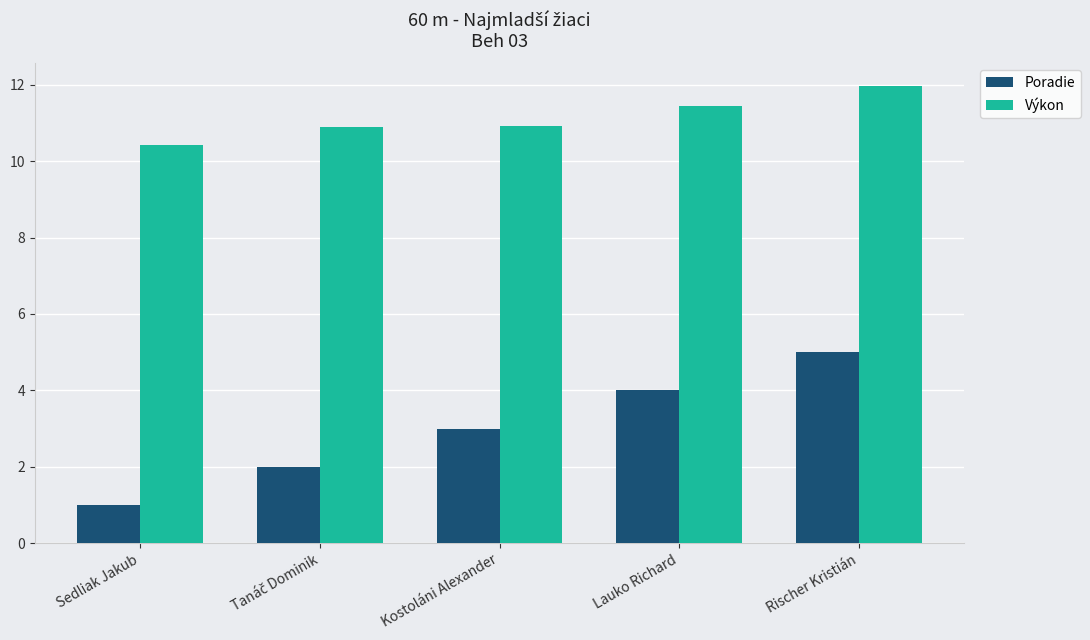

What is the label of the 5th bar from the right?

Sedliak Jakub